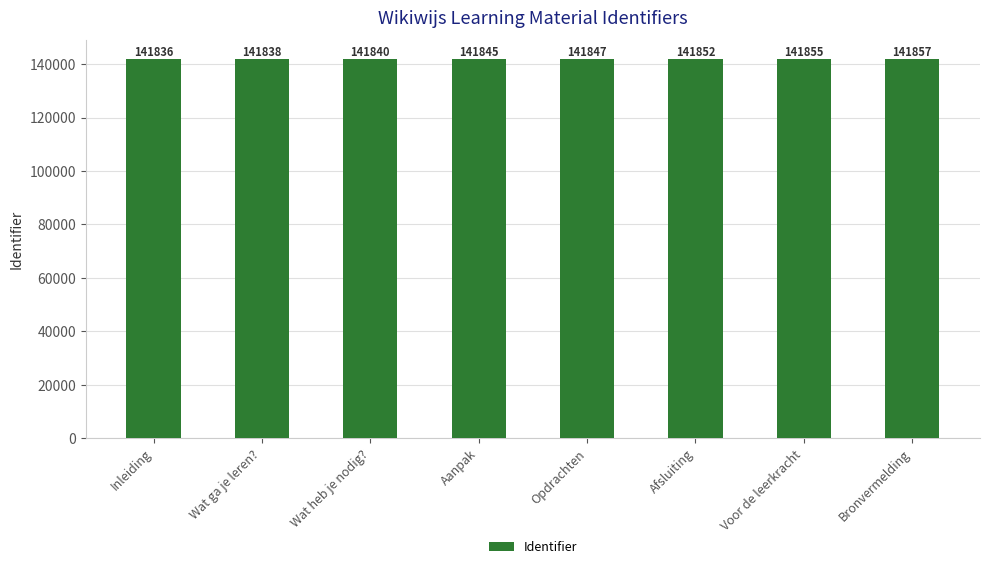

List the labels in order of value, smallest first.

Inleiding, Wat ga je leren?, Wat heb je nodig?, Aanpak, Opdrachten, Afsluiting, Voor de leerkracht, Bronvermelding